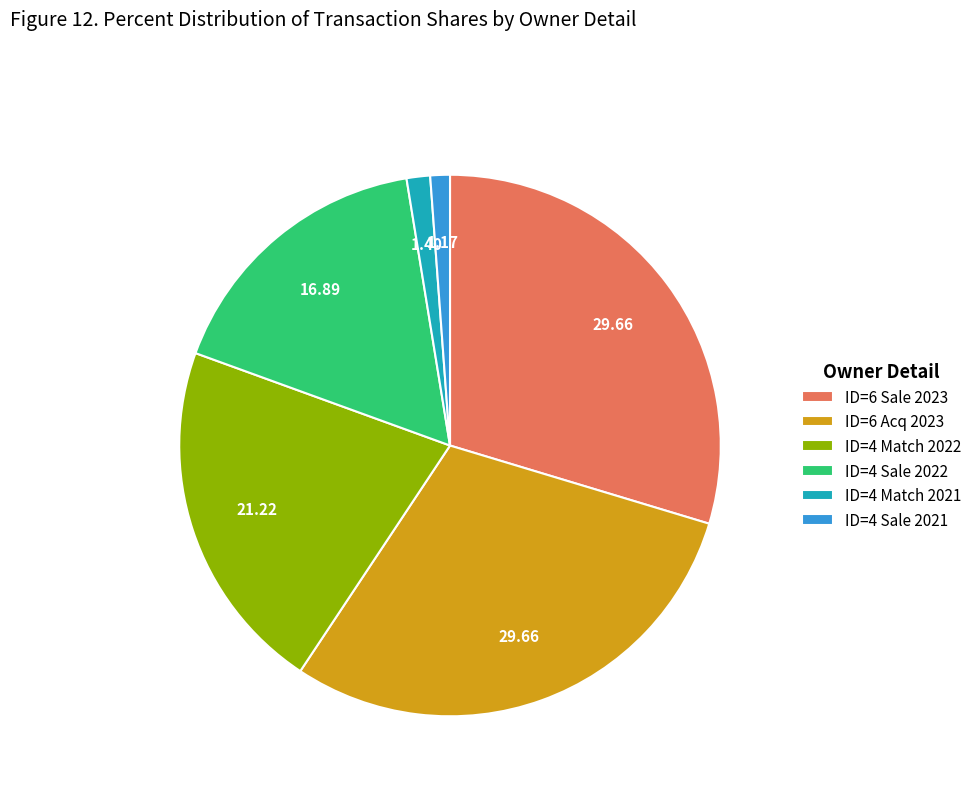

Which has a higher value, ID=6 Sale 2023 or ID=4 Match 2021?

ID=6 Sale 2023